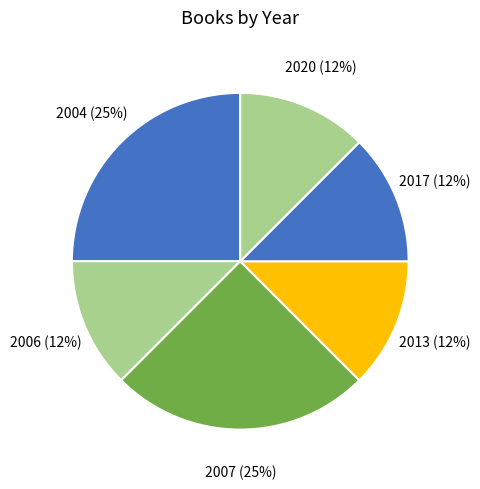

True or false: 2006 accounts for 12% of the total.

True